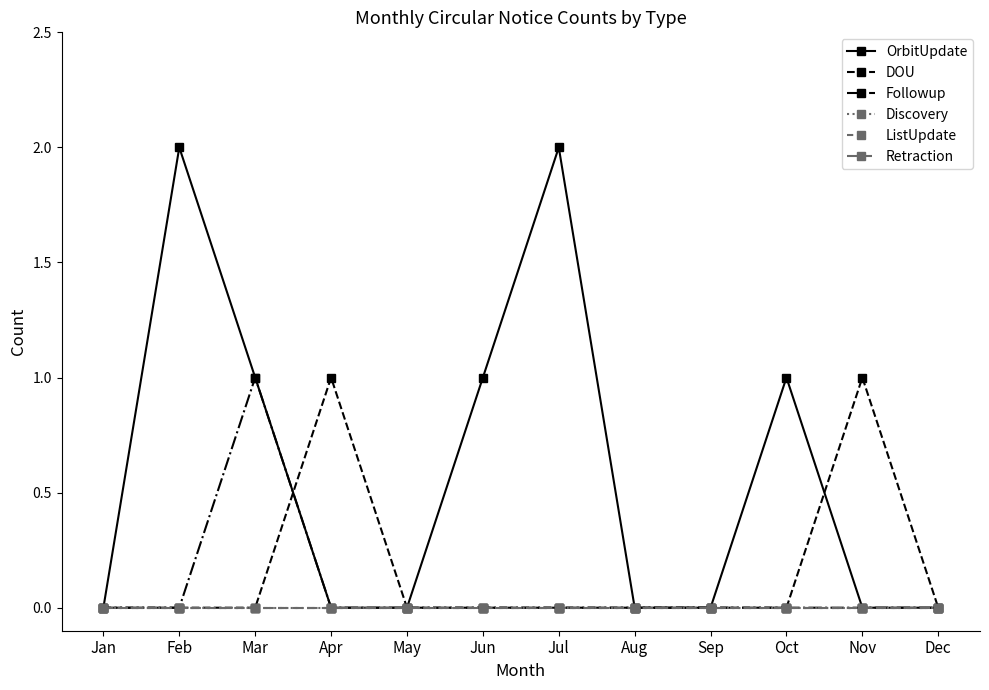

What is the difference between the highest and lowest values at Jul?

2